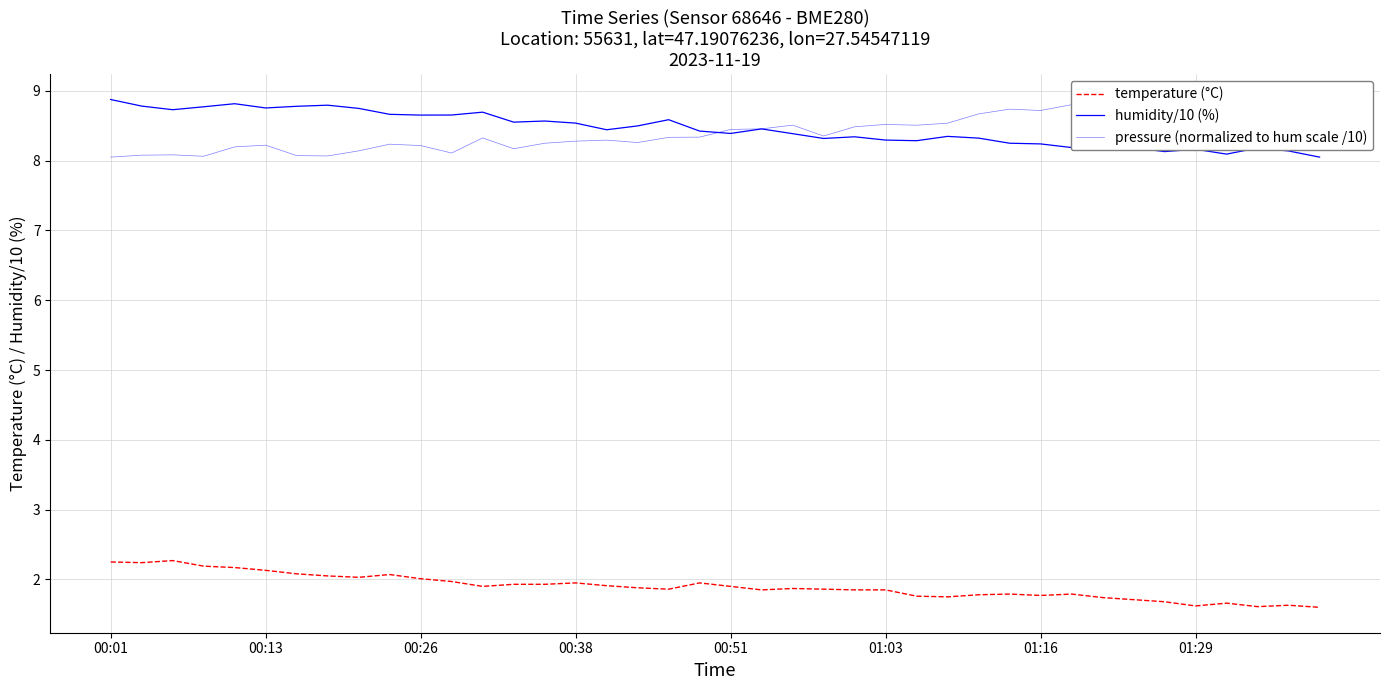

What is the difference between the second highest and second lowest values in the humidity/10 (%) series?

0.7